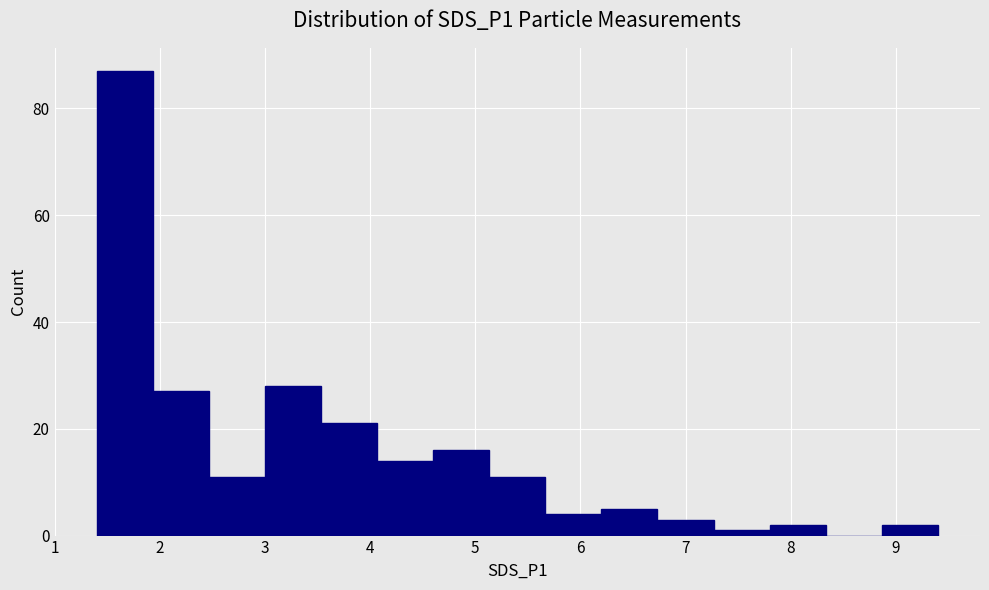

Reading left to right, list every bar in this chart as the range it spans on the x-axis followed by its height. Neither the bar edges nor the heights are printed on the chart, so give them approximately, as read against the axes.

1.4 to 1.9: 88
1.9 to 2.5: 28
2.5 to 3.0: 12
3.0 to 3.5: 28
3.5 to 4.1: 22
4.1 to 4.6: 14
4.6 to 5.1: 16
5.1 to 5.7: 12
5.7 to 6.2: 4
6.2 to 6.7: 6
6.7 to 7.3: 4
7.3 to 7.8: under 2
7.8 to 8.3: 2
8.3 to 8.9: 0
8.9 to 9.4: 2